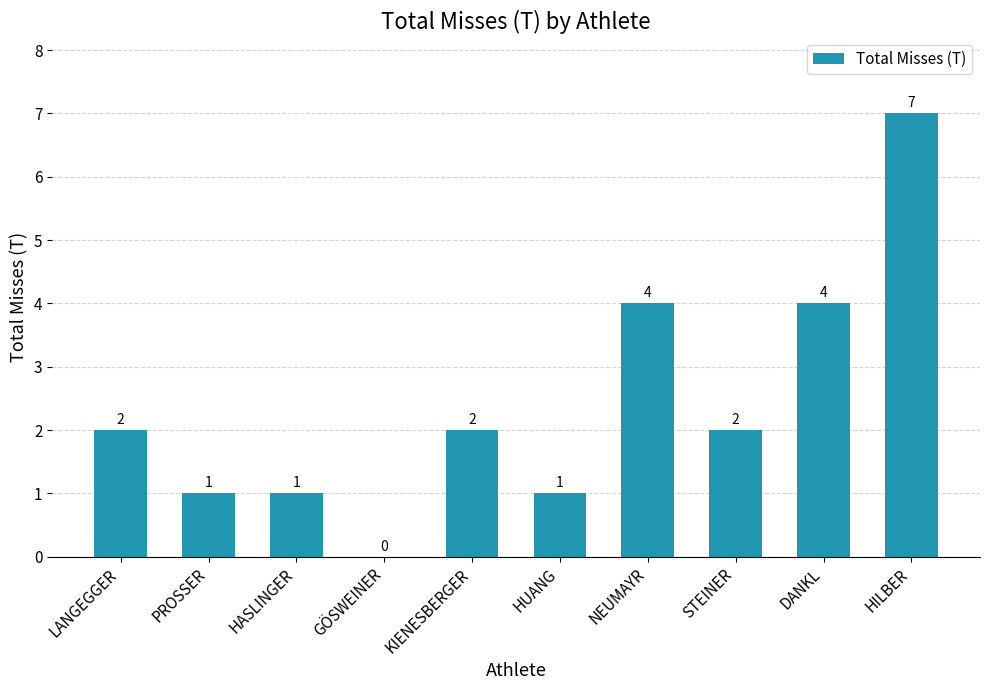

Count the values in the range 1 to 4.

8